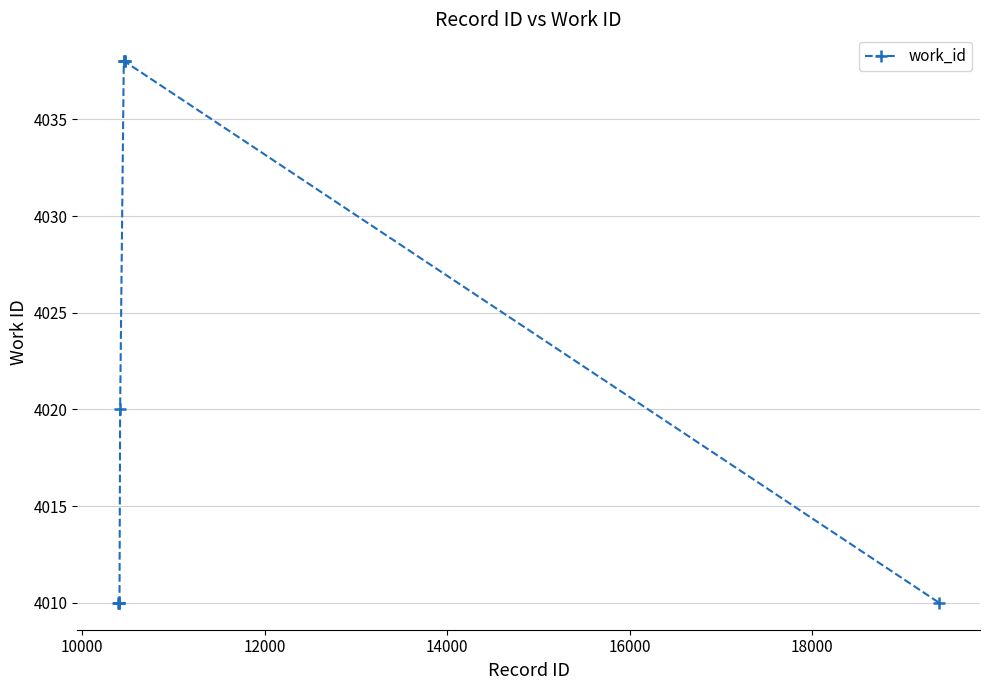

What is the average value?

4022